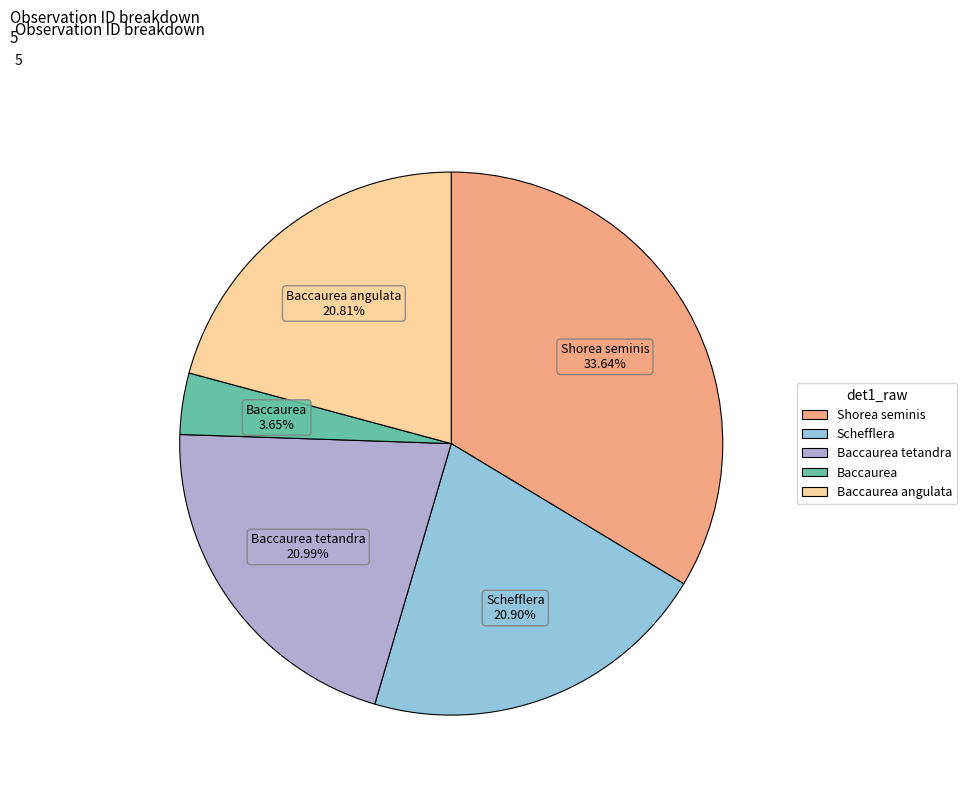

Is there any slice that represents more than half of the pie?

No